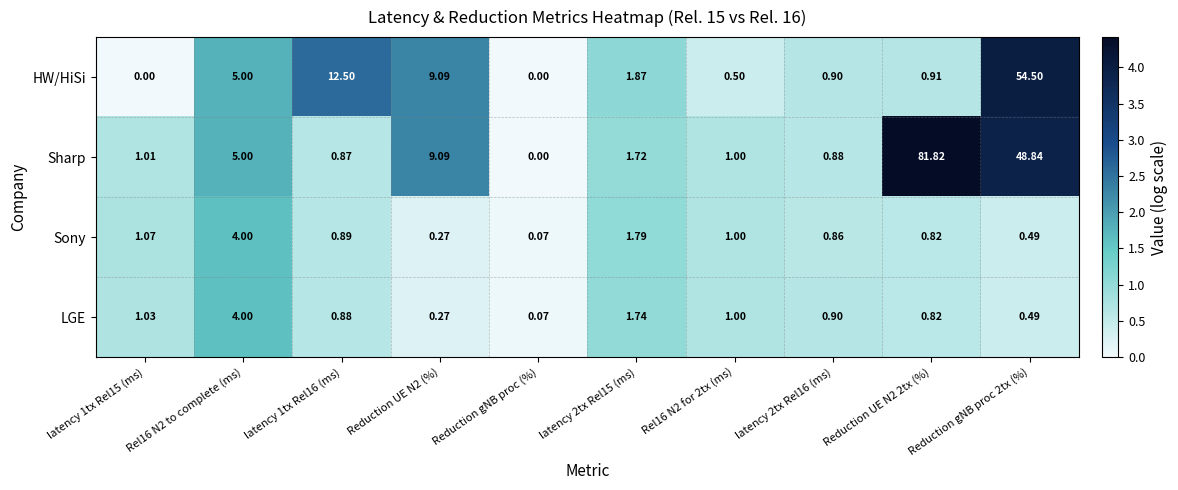

Which series has the largest total across all categories?

Sharp